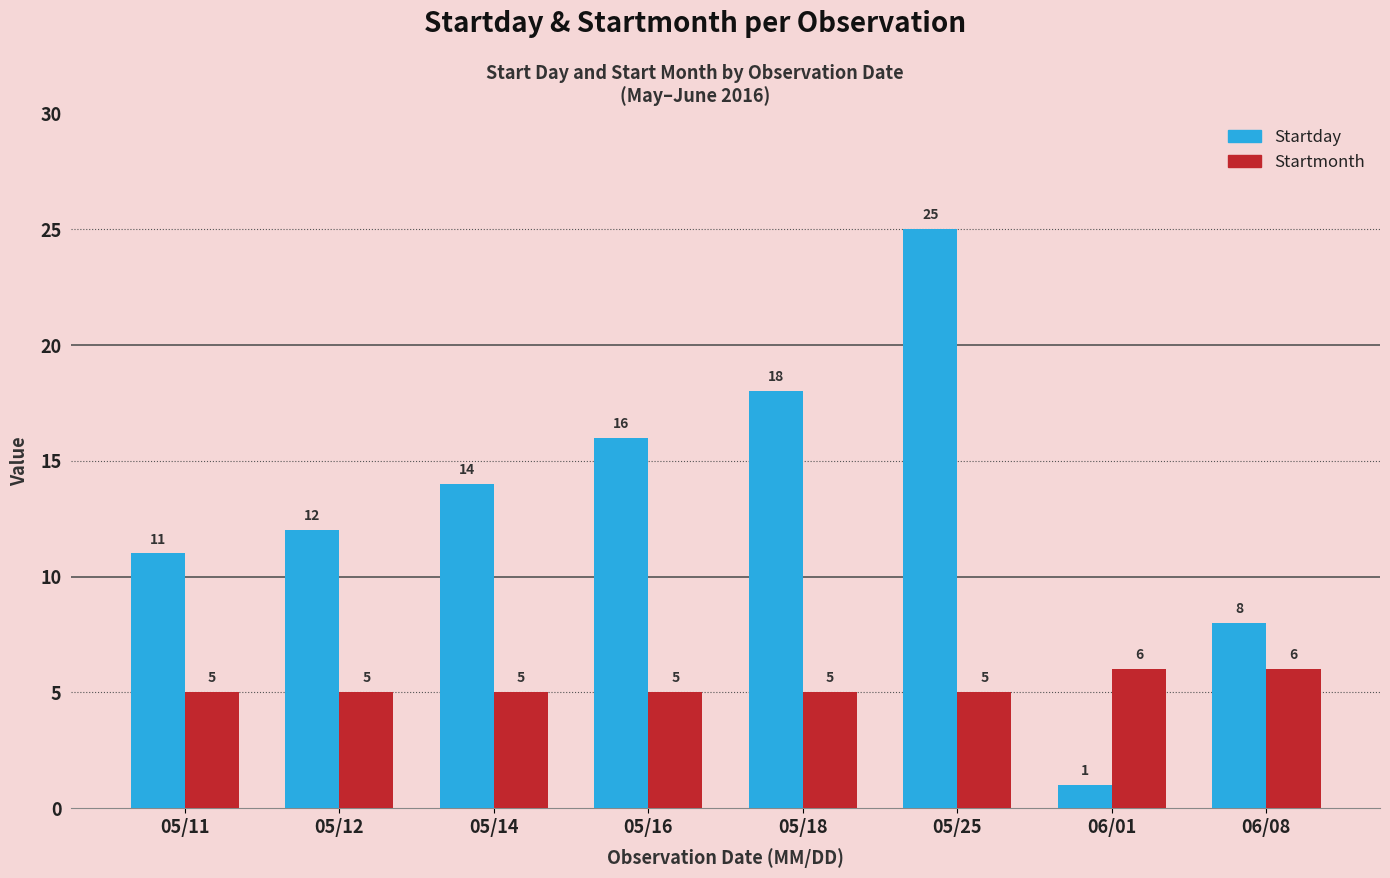

Reading right to left, extract all data points from this chart.

Startday: 8	1	25	18	16	14	12	11
Startmonth: 6	6	5	5	5	5	5	5